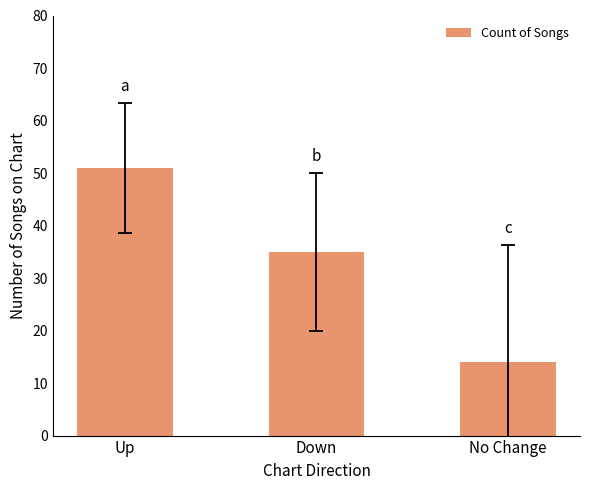

Reading right to left, what are all the values shown in this chart?

No Change=14	Down=35	Up=51